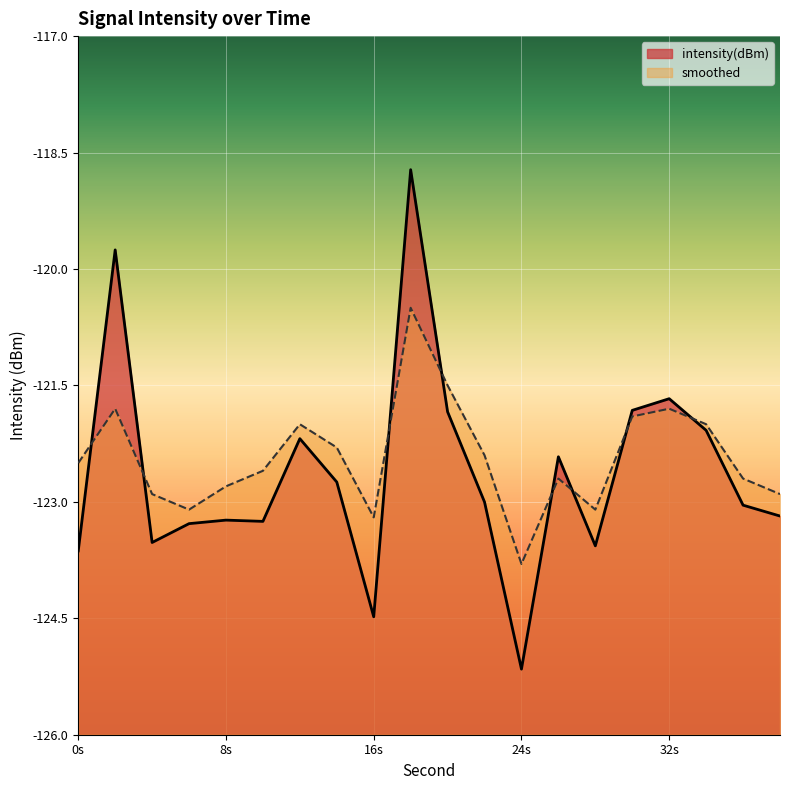

What is the spread (max minus min) of values at 6?

0.2